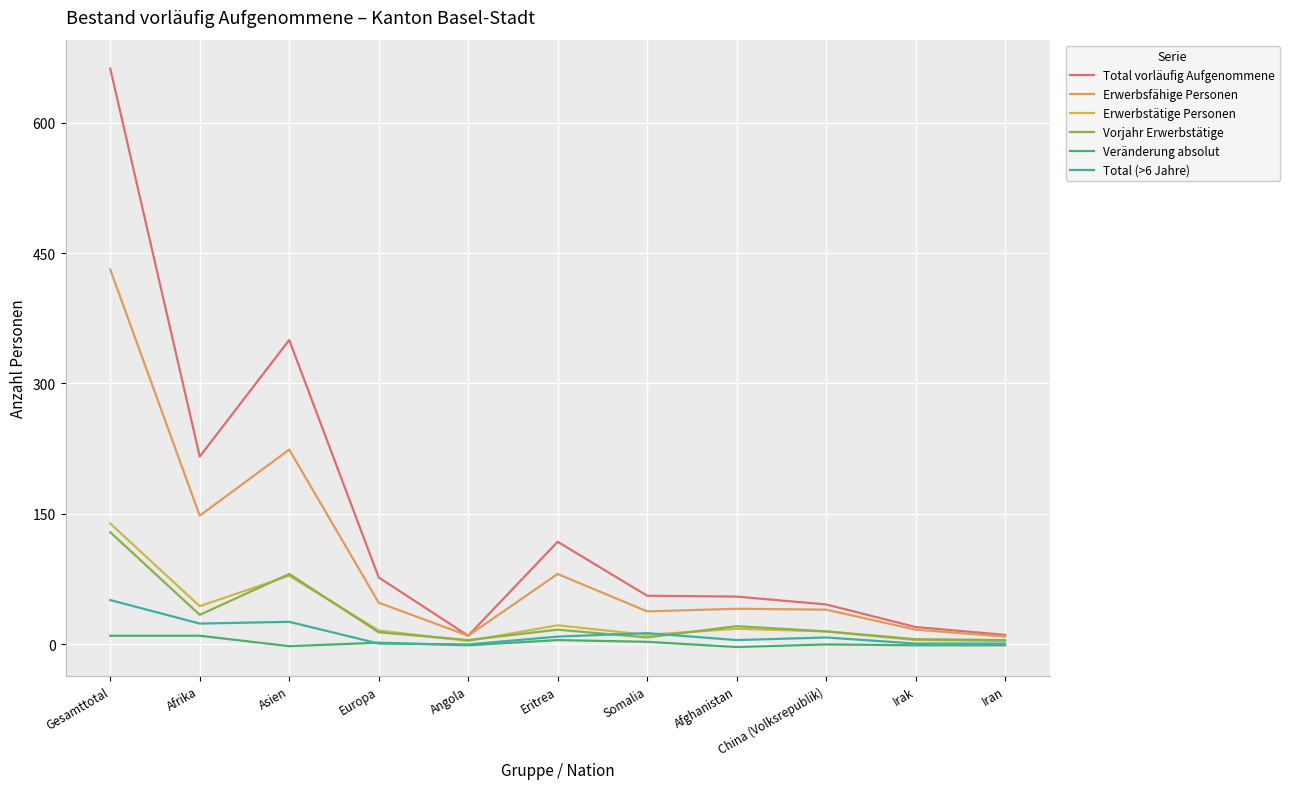

Does the chart have visible grid lines?

Yes